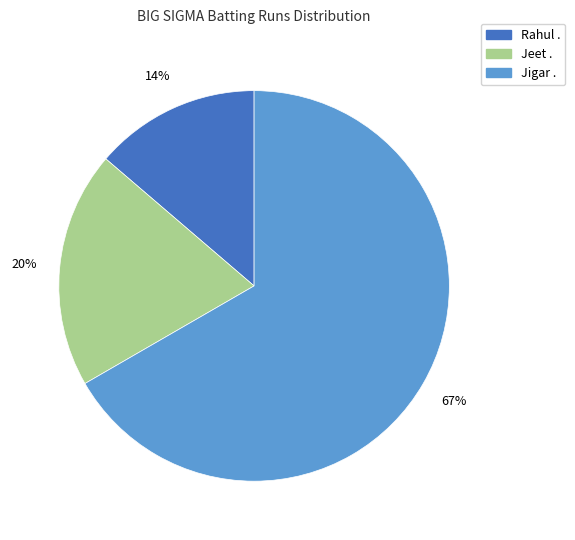

How many segments does this pie chart have?

3